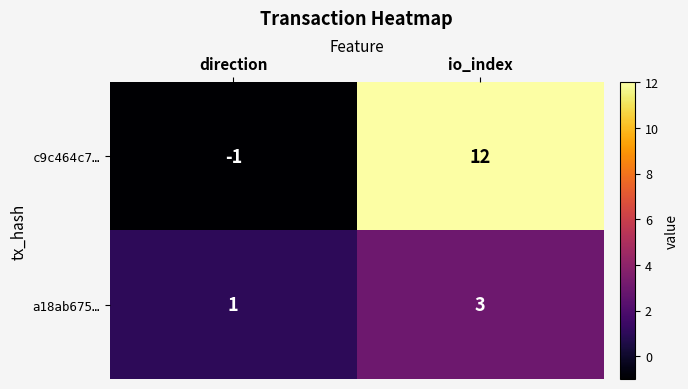

Rank the categories by a18ab675… value from lowest to highest.

direction, io_index